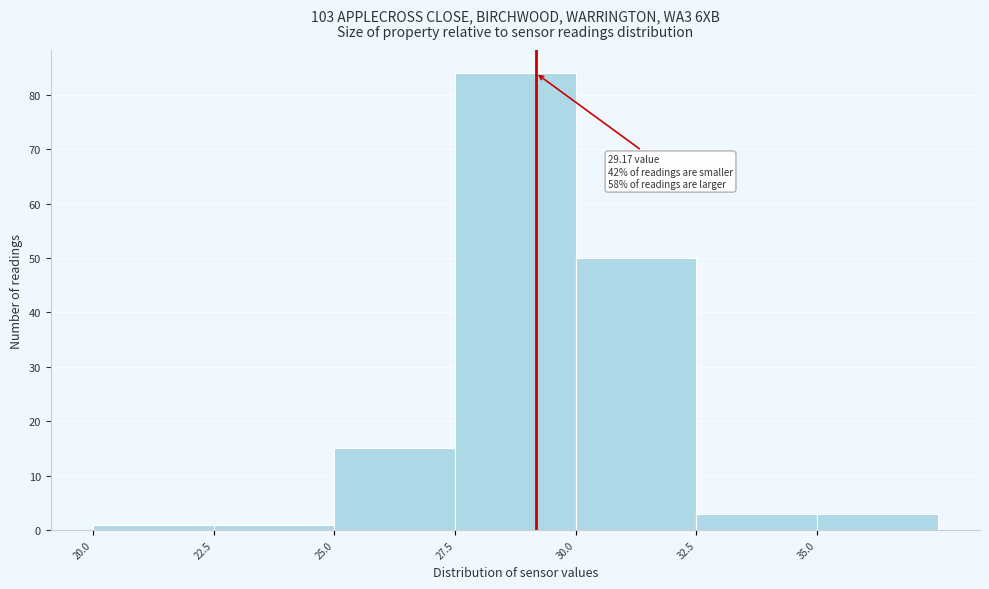

Which range on the x-axis has the tallest bar?

27.5 to 30.0